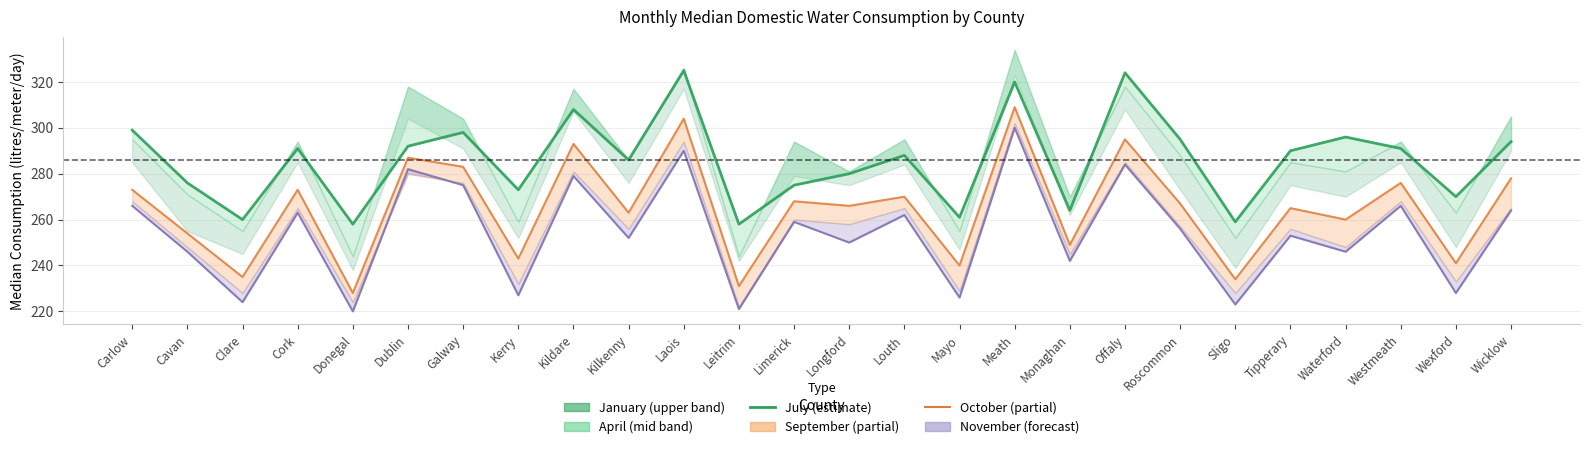

True or false: July has more than 1 interior local peaks.

True